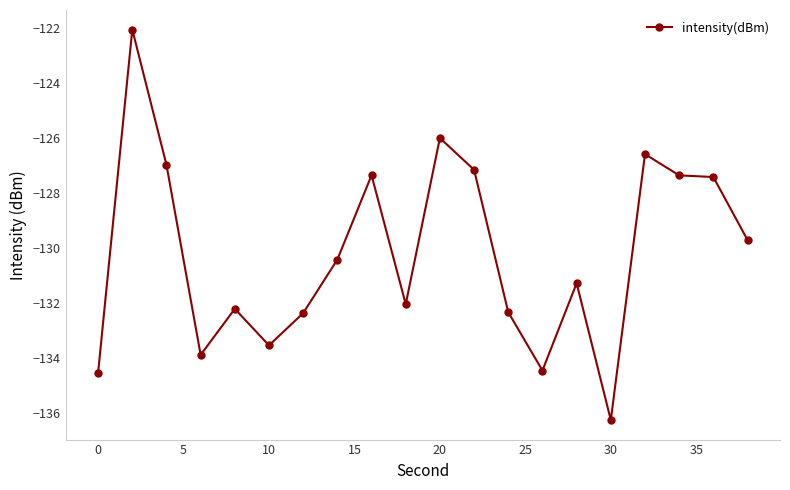

What is the difference between the maximum and minimum values?

14.2